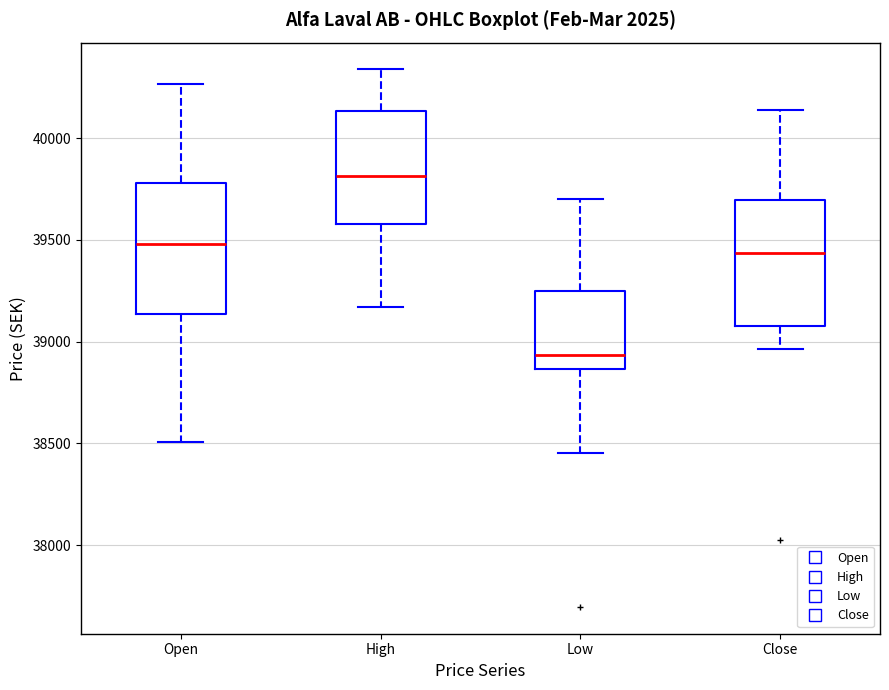

Which box's median line is the highest?

High